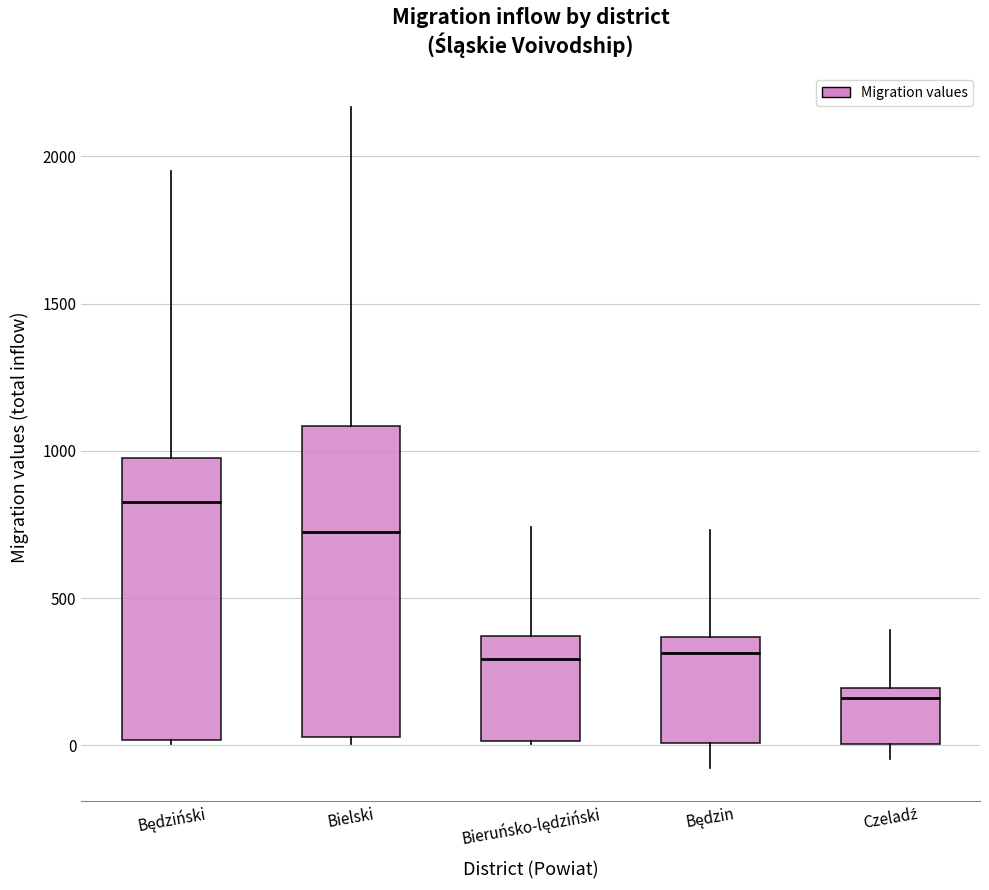

Where does the upper whisker of the box for Będziński end on the y-axis? The values are not printed on the chart, so give them approximately, as read against the axis.

1950